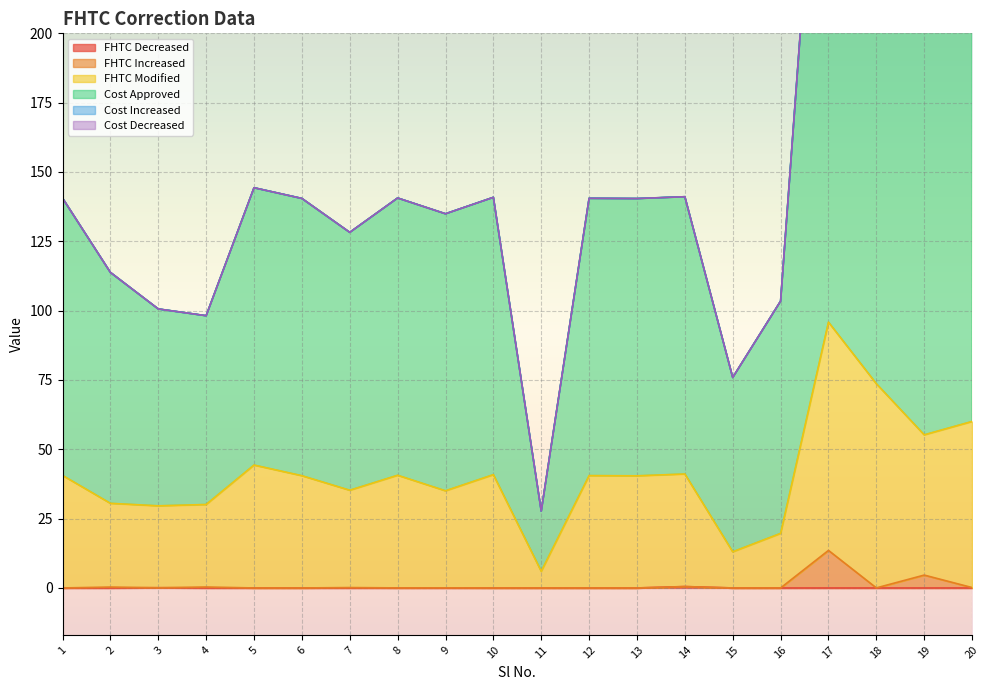

True or false: FHTC Increased has a value of 0.0 at 12.

True